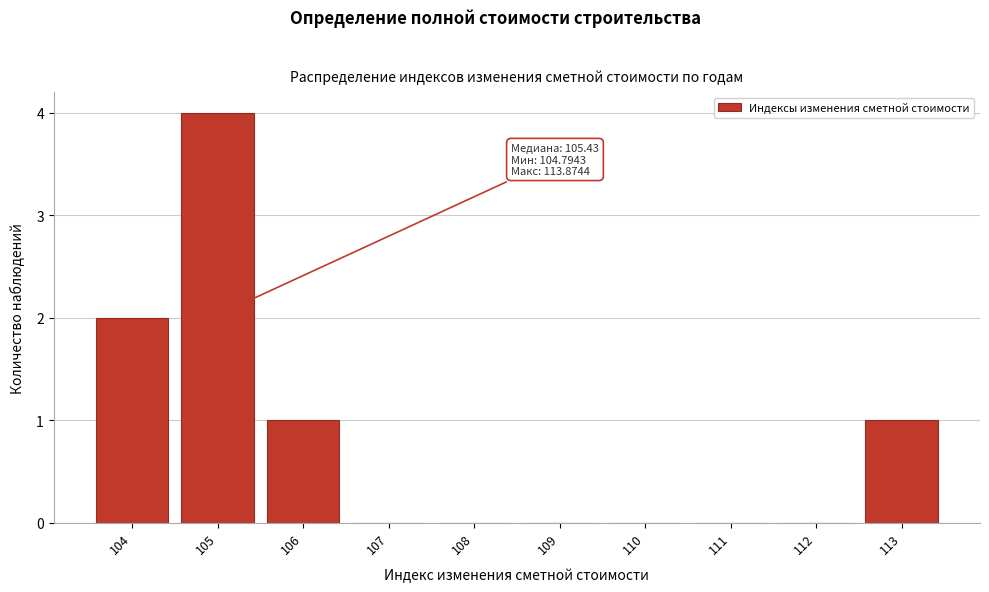

Reading right to left, list all the values displayed in this chart.

113=1	112=0	111=0	110=0	109=0	108=0	107=0	106=1	105=4	104=2